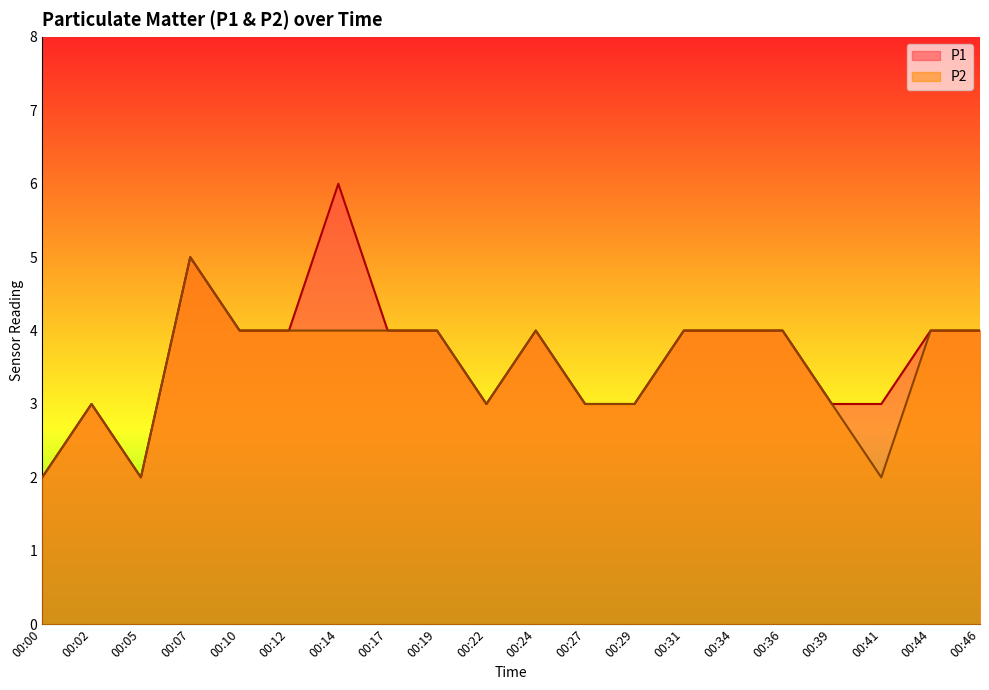

True or false: P1 and P2 intersect in this chart.

False